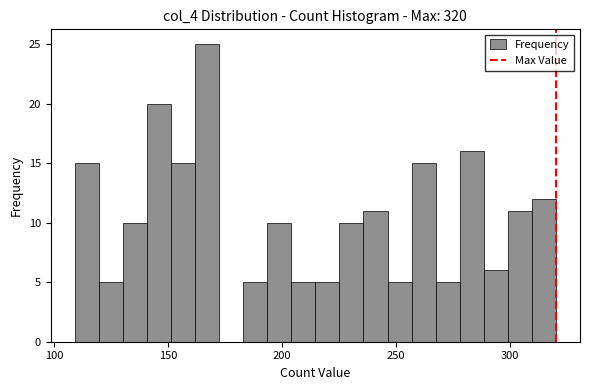

Read against the x-axis, roughly where is the centre of the tallest bar?

165